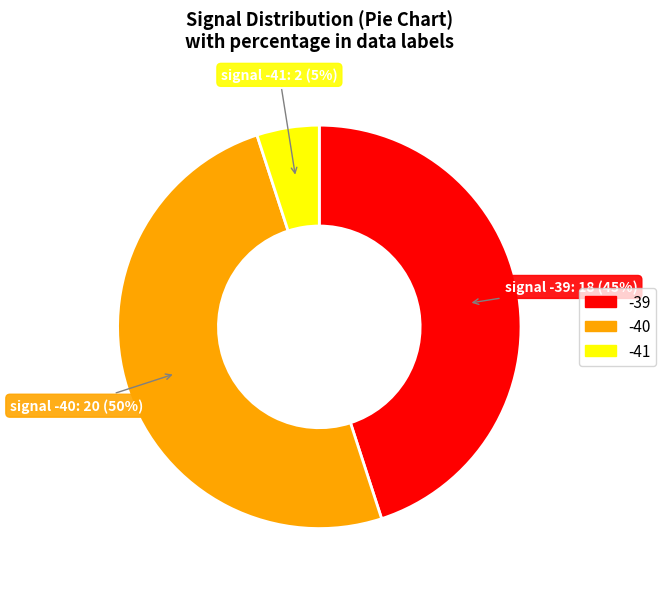

Which slice is the largest?

-40